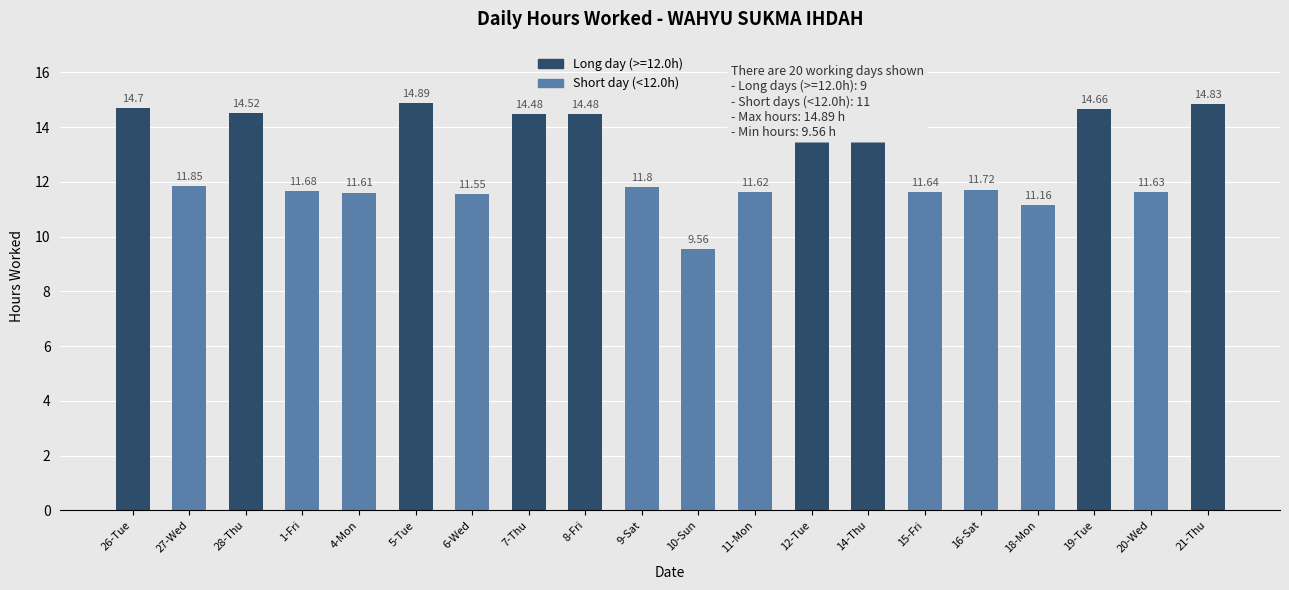

What is the average value?

12.8